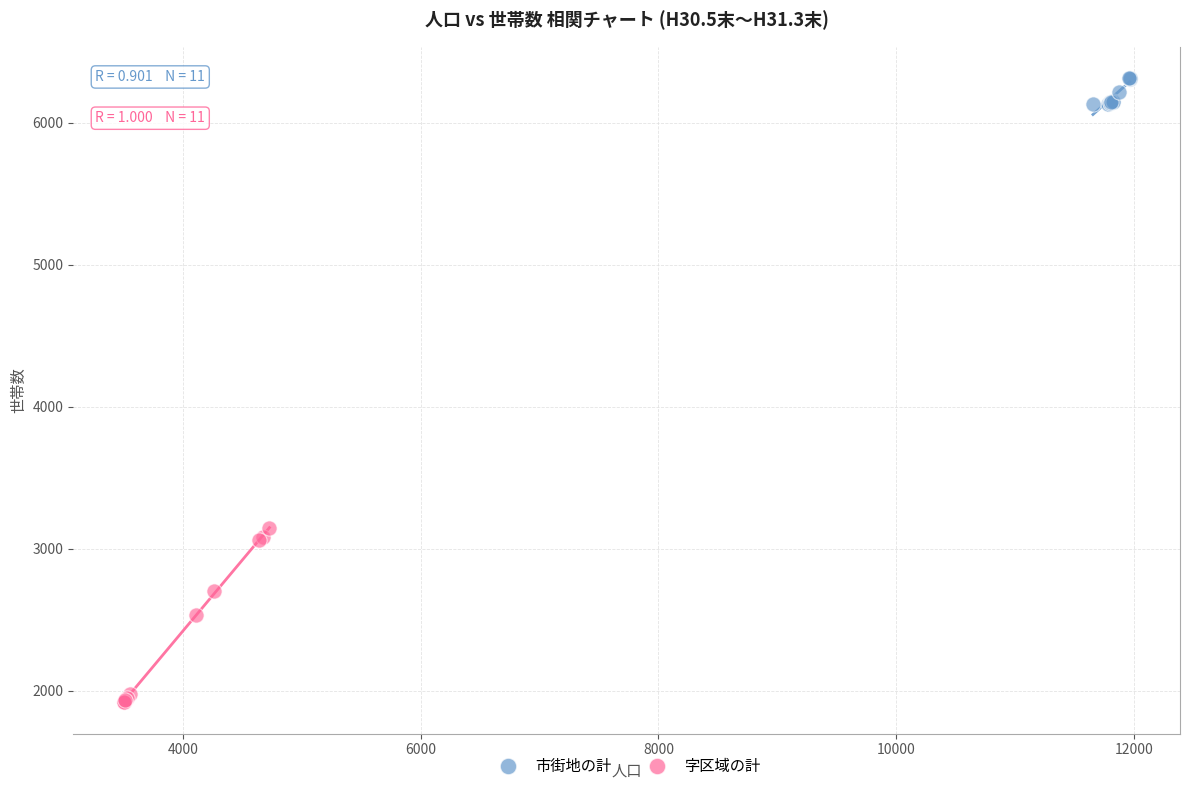

Which series contains the highest Y value?

市街地の計